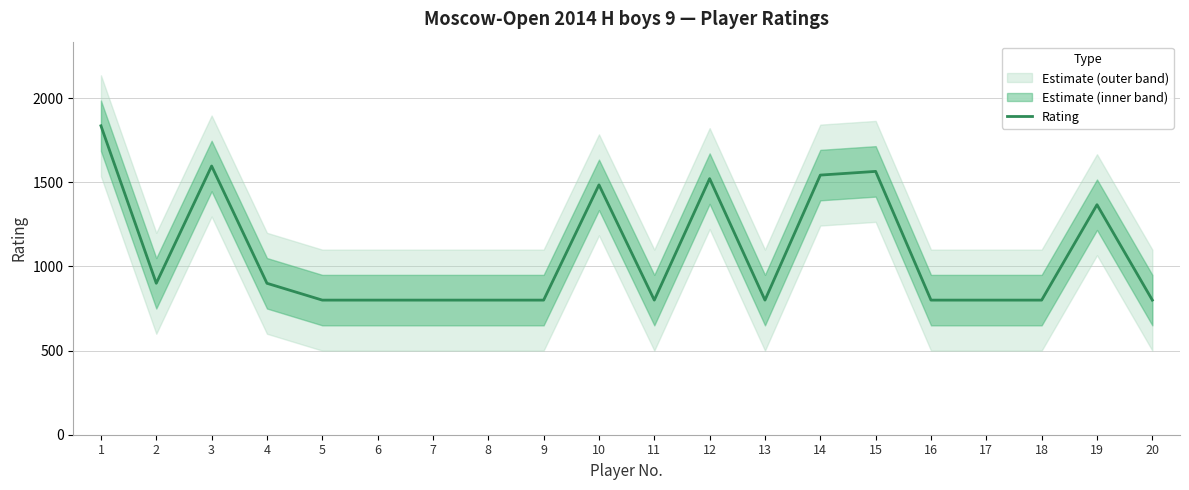

Reading left to right, extract all data points from this chart.

1=1836	2=900	3=1597	4=900	5=800	6=800	7=800	8=800	9=800	10=1485	11=800	12=1522	13=800	14=1543	15=1565	16=800	17=800	18=800	19=1367	20=800